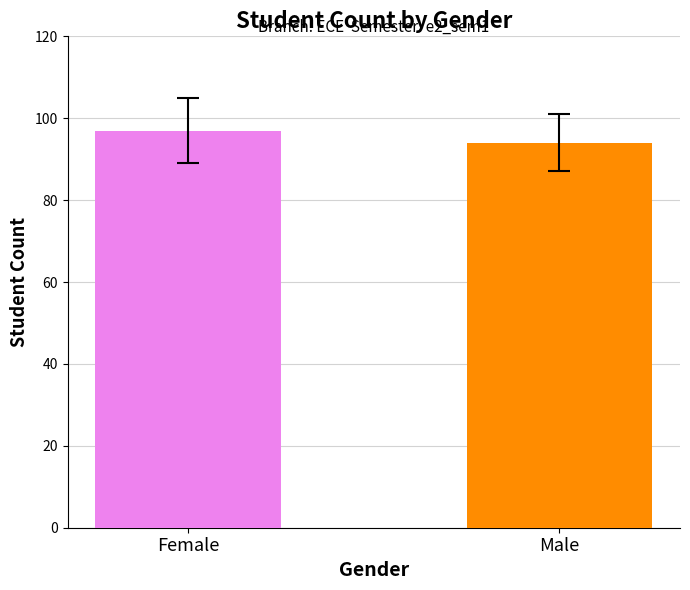

How many distinct data groups are displayed?

1